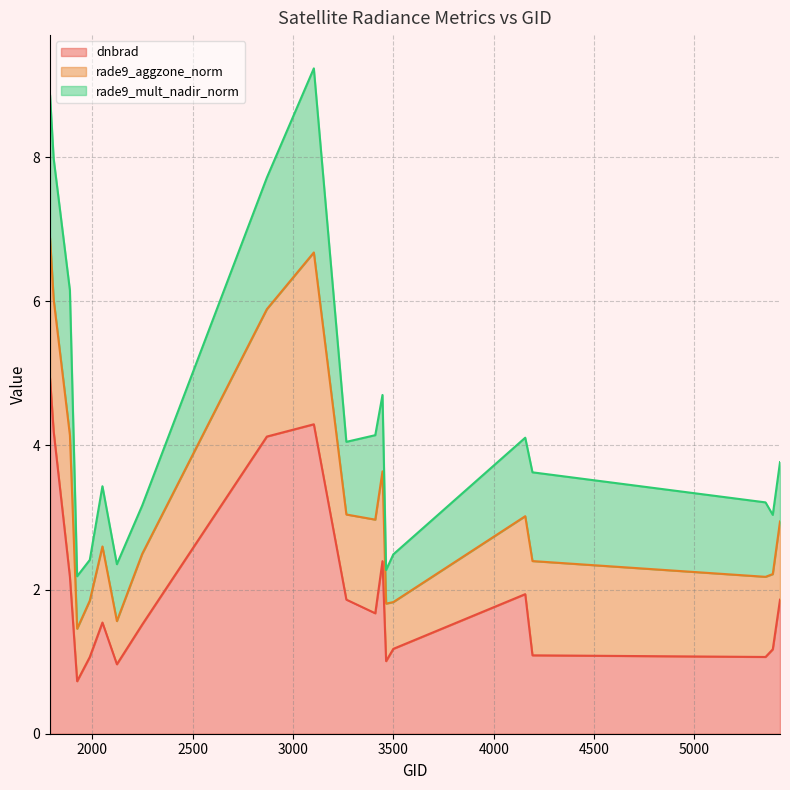

Reading right to left, transcribe all the data shown in this chart.

dnbrad: 1.9	1.2	1.1	1.1	1.9	1.2	1.0	2.4	1.7	1.9	4.3	4.1	1.5	1.0	1.5	1.1	0.7	2.2	4.2	4.9
rade9_aggzone_norm: 1.1	1.0	1.1	1.3	1.1	0.6	0.8	1.2	1.3	1.2	2.4	1.8	1.0	0.6	1.1	0.8	0.7	2.0	1.8	1.9
rade9_mult_nadir_norm: 0.8	0.8	1.0	1.2	1.1	0.7	0.5	1.1	1.2	1.0	2.6	1.8	0.7	0.8	0.8	0.6	0.7	2.0	2.0	2.0